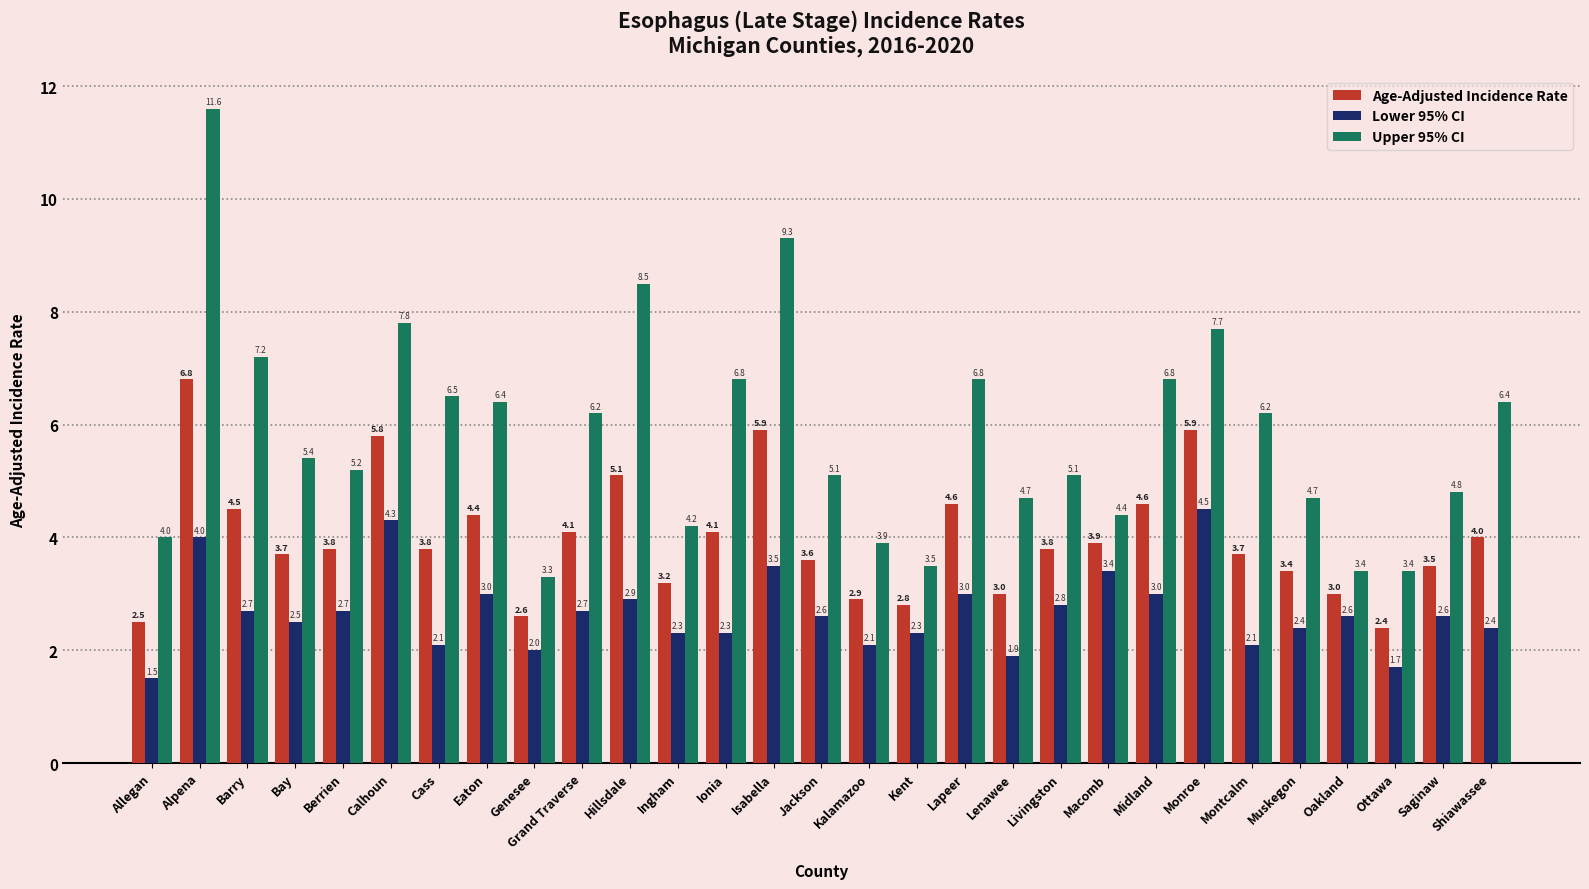

What value does the Age-Adjusted Incidence Rate series have at Saginaw?

3.5